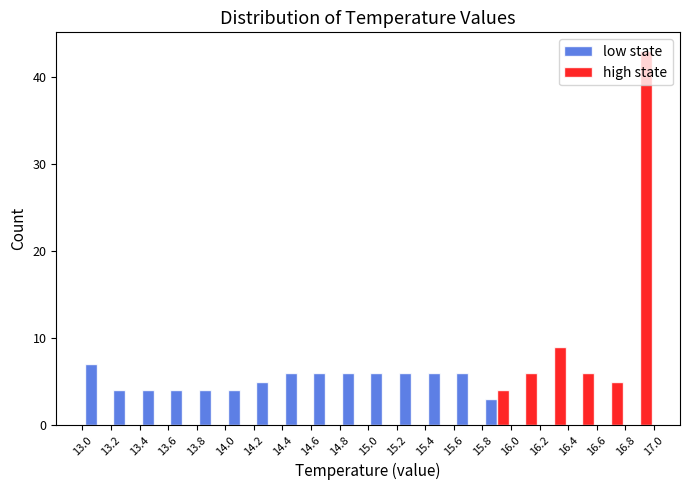

What is the height of the low state bar covering 15.6 to 15.8 on the x-axis? The values are not printed on the chart, so give them approximately, as read against the axis.

6